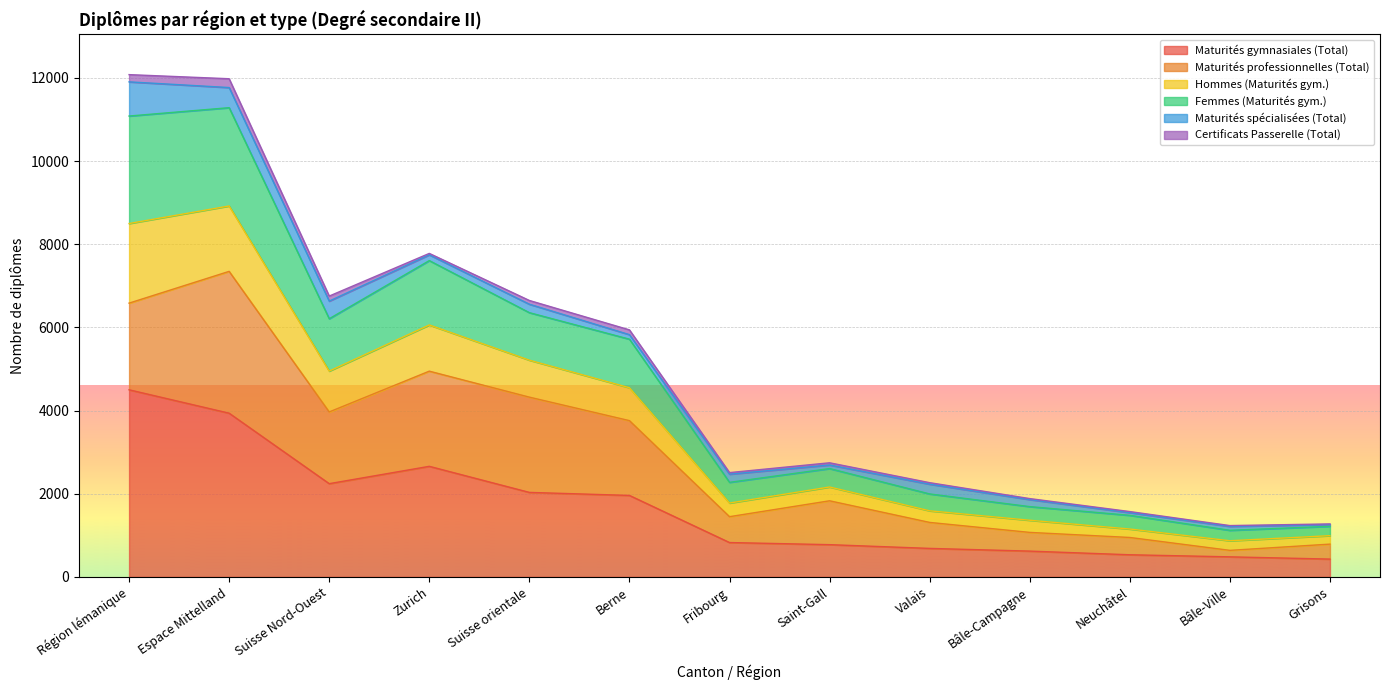

True or false: Hommes (Maturités gym.) and Maturités gymnasiales (Total) intersect in this chart.

False